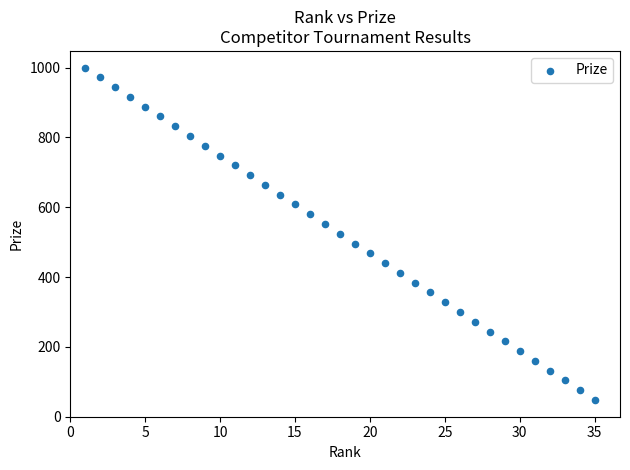

What is the range of Y values (max minus min)?

952